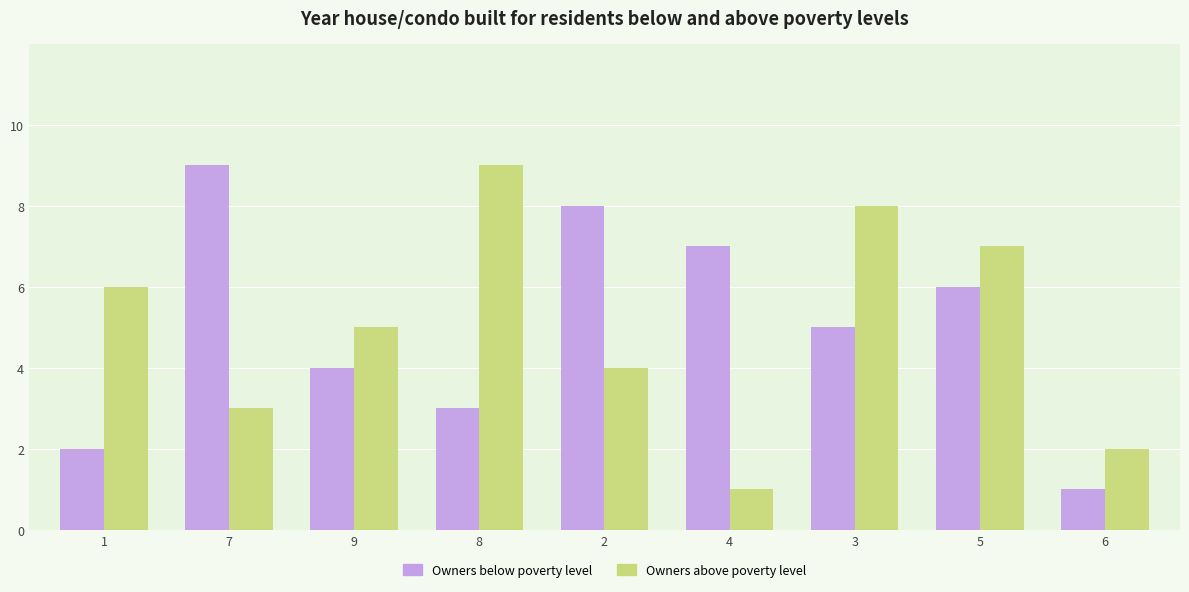

What is the value of the Owners below poverty level bar at the 2nd from the left?

9